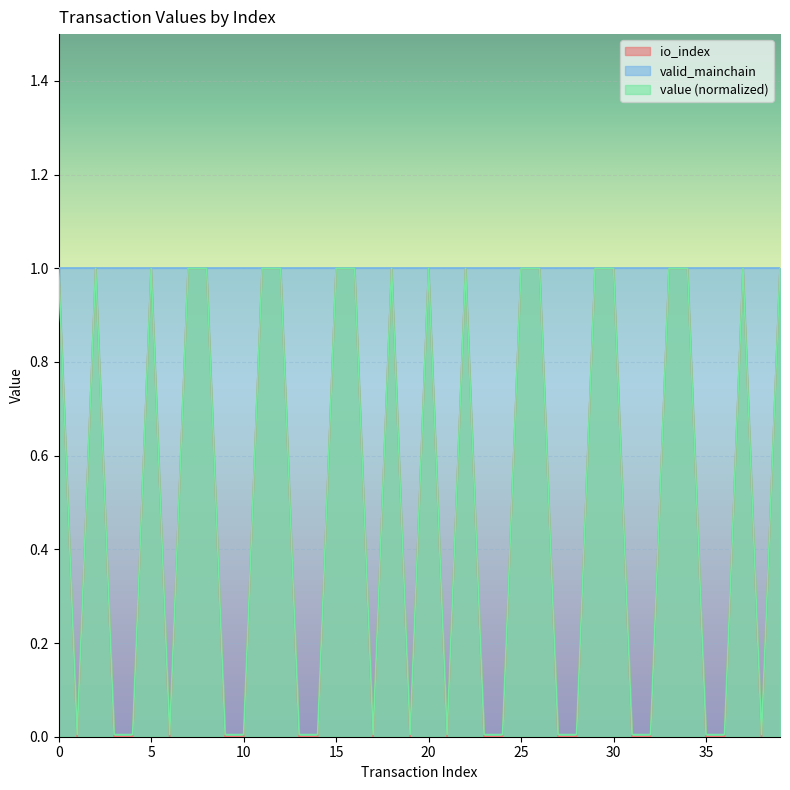

The value of value (normalized) at 10 is 0.0. True or false?

True